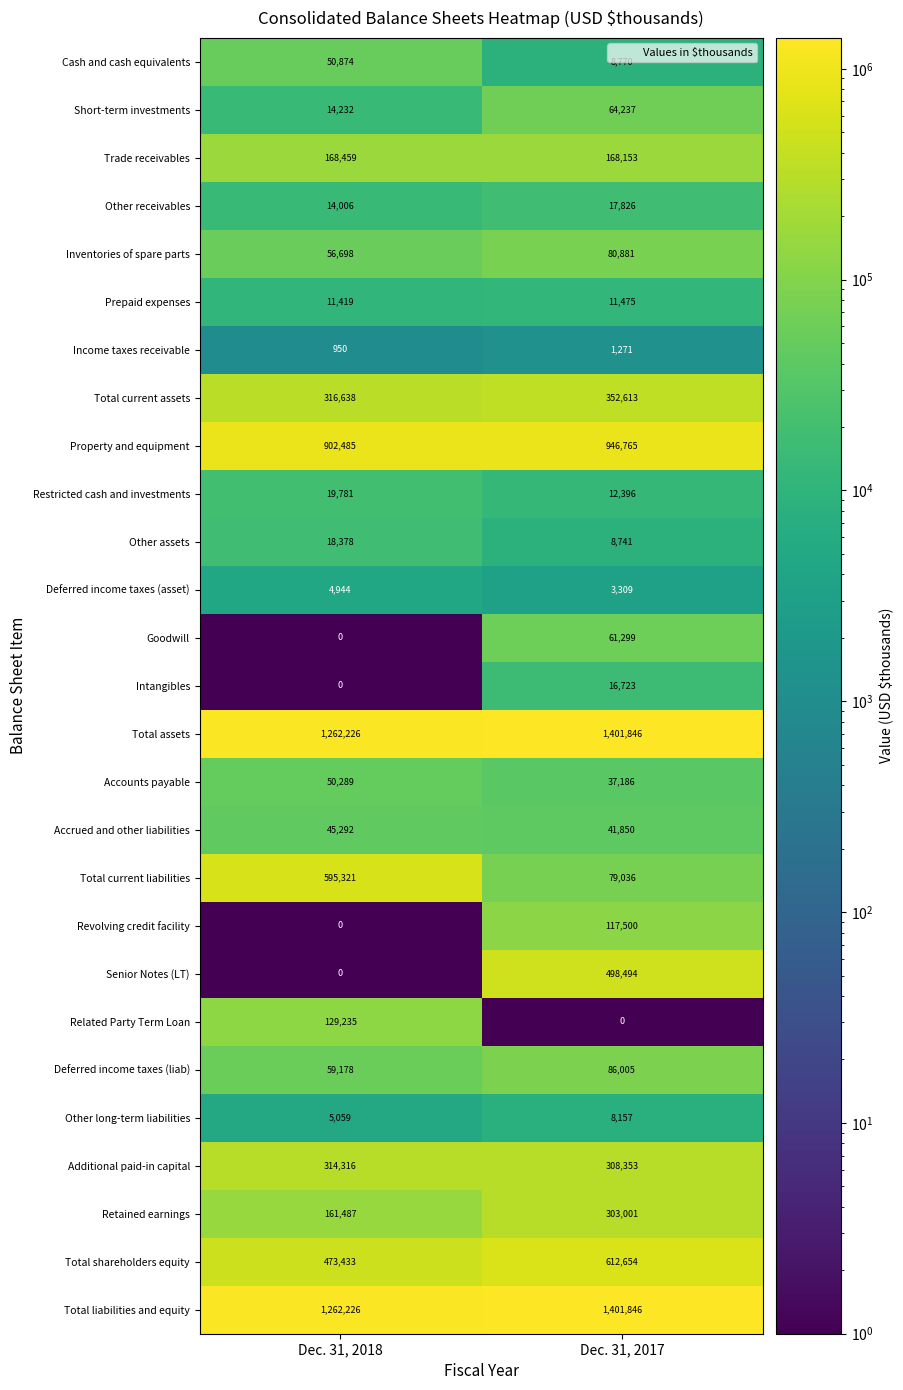

What is the greatest value displayed?

1401846